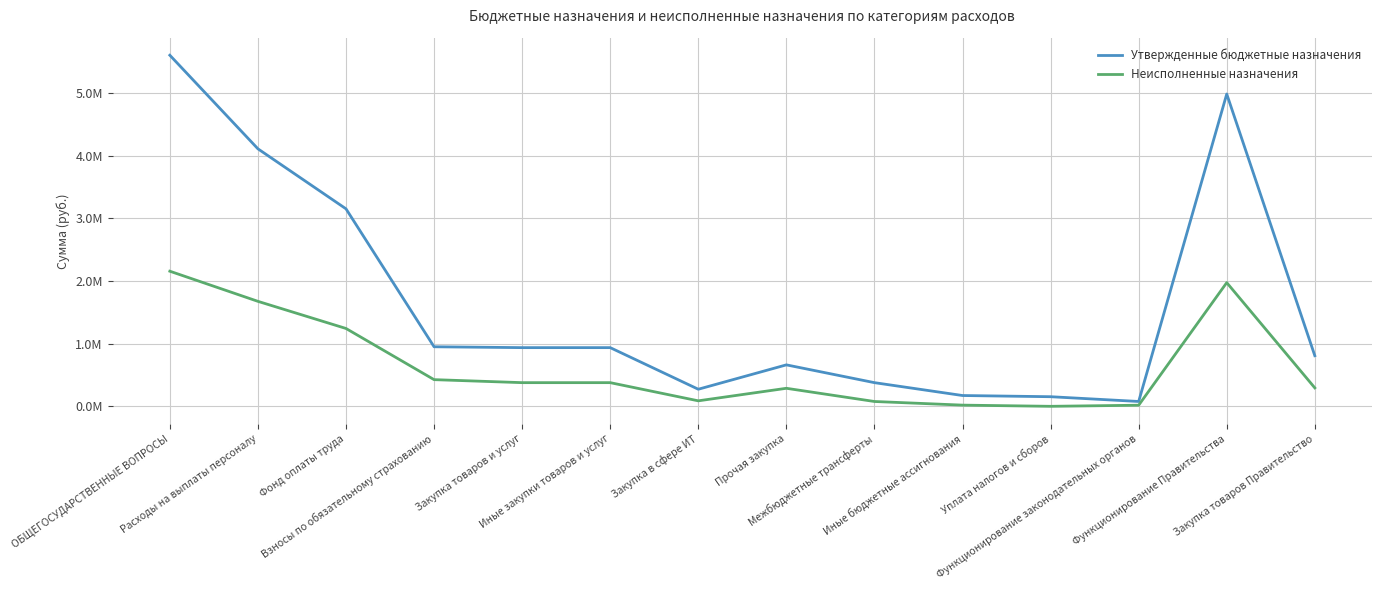

True or false: Утвержденные бюджетные назначения and Неисполненные назначения cross at least once.

False